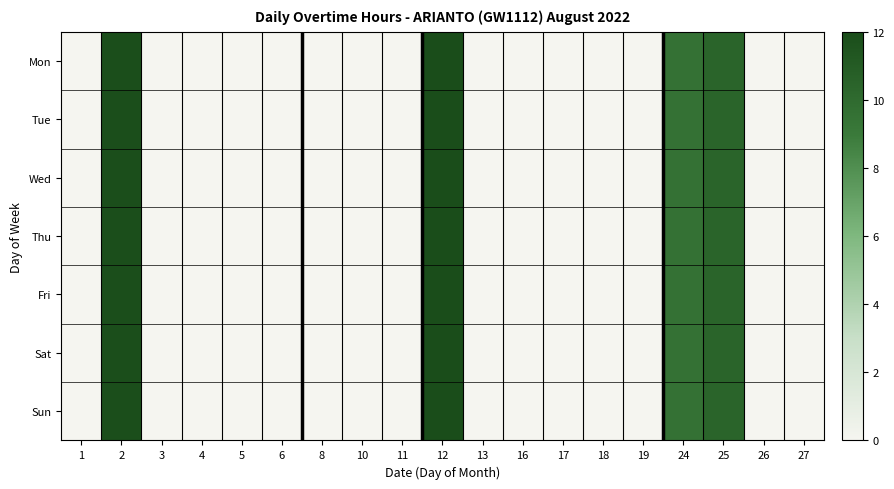

Rank the series by their maximum value, from lowest to highest.

Mon, Tue, Wed, Thu, Fri, Sat, Sun